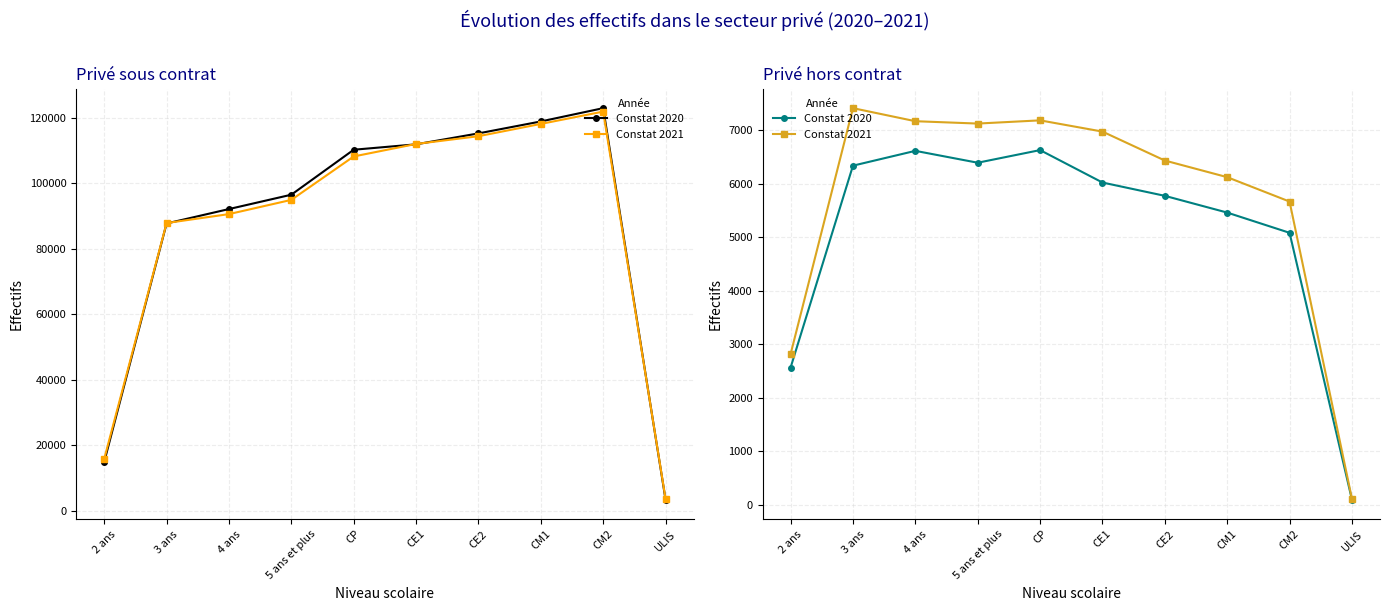

Is the value of Constat 2020 at CE1 greater than the value of Constat 2021 at 4 ans?

No